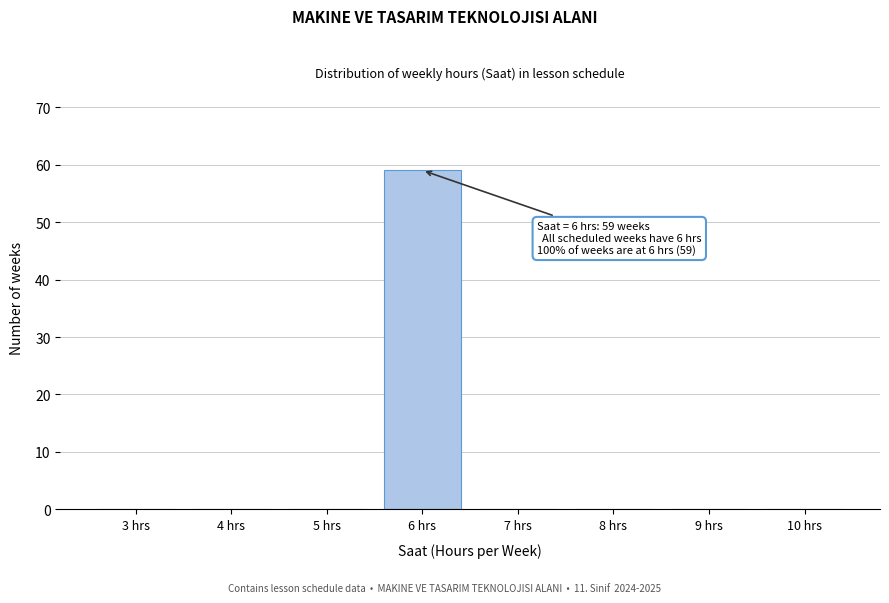

Reading left to right, what are all the values shown in this chart?

3 hrs=0	4 hrs=0	5 hrs=0	6 hrs=59	7 hrs=0	8 hrs=0	9 hrs=0	10 hrs=0